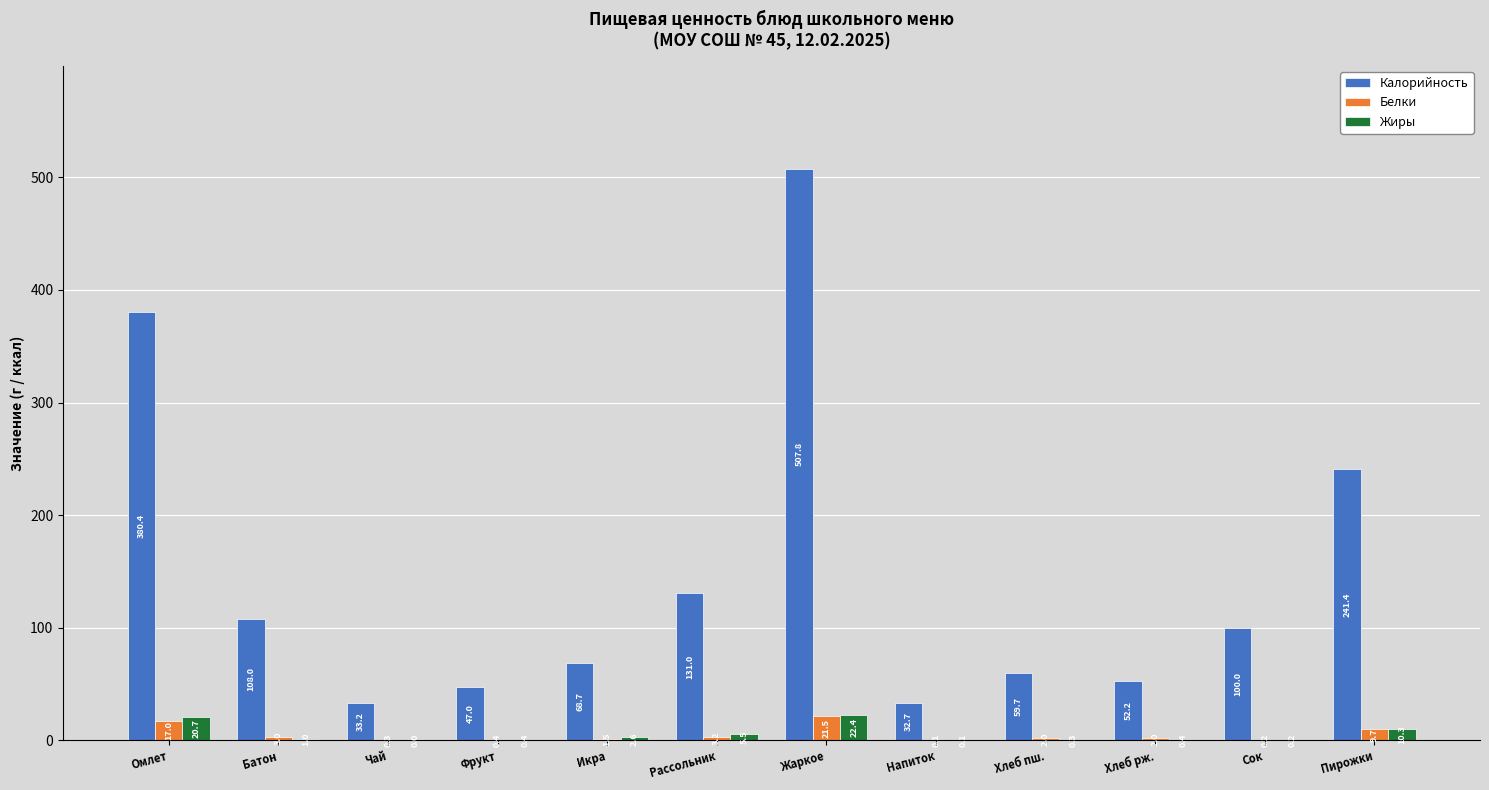

What is the total value across all series at Батон?

112.0